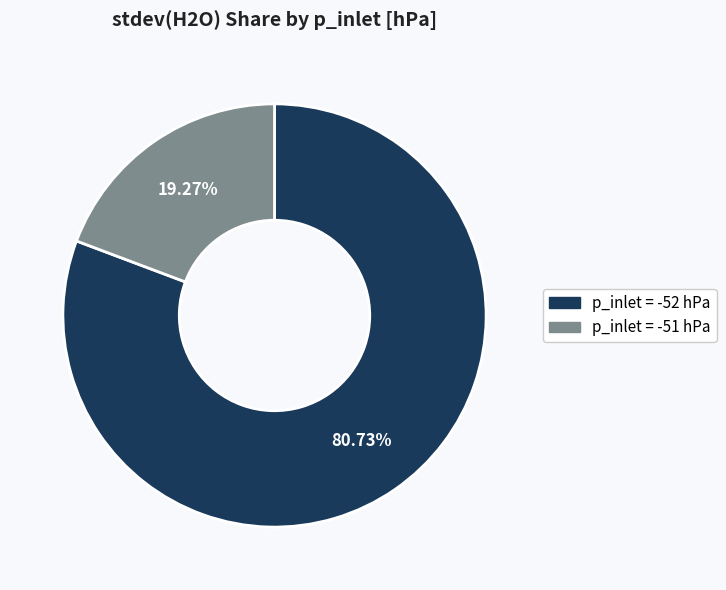

Which has a higher value, p_inlet = -51 hPa or p_inlet = -52 hPa?

p_inlet = -52 hPa